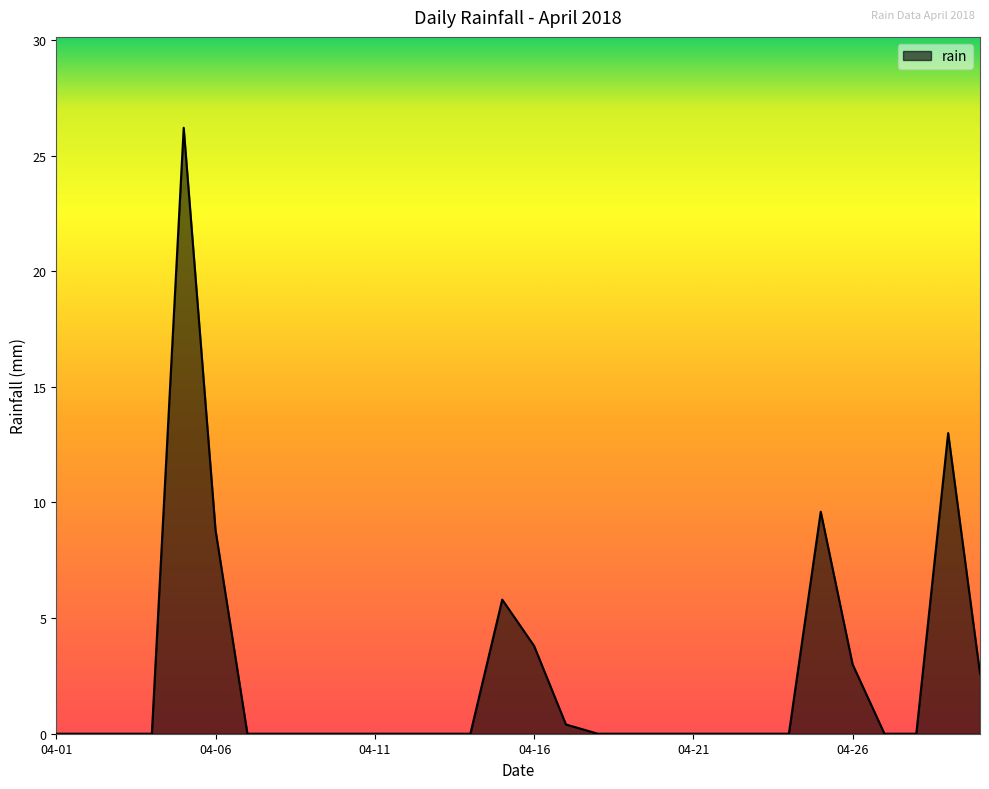

What is the greatest value displayed?

26.2